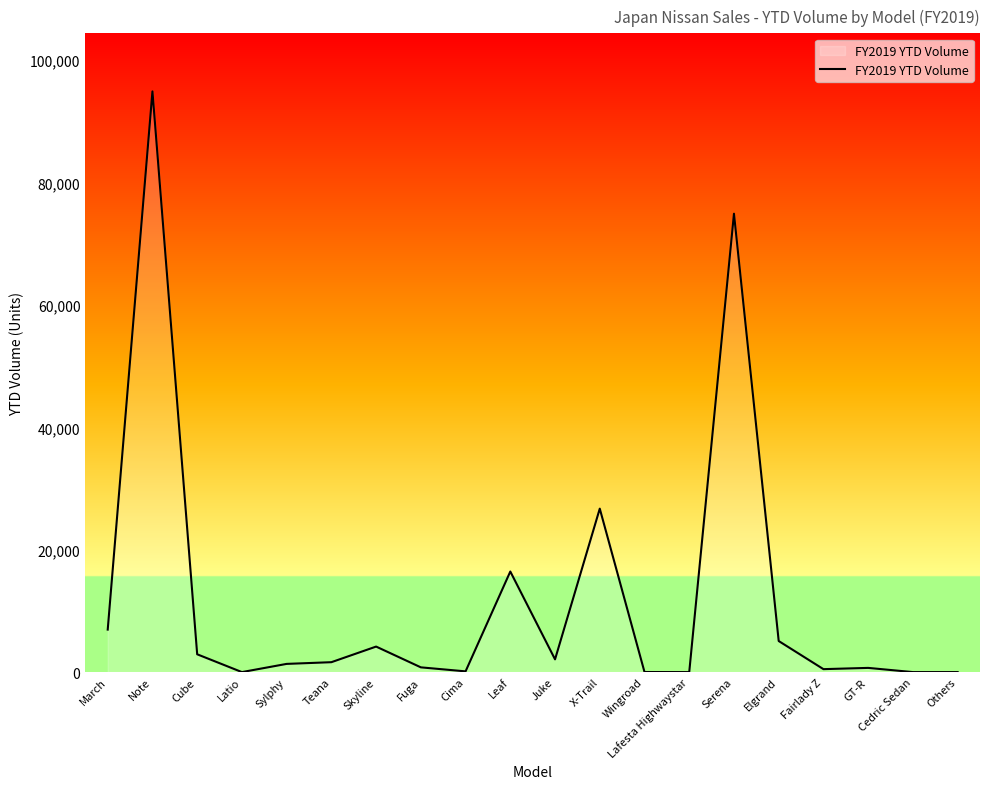

Does the chart have visible grid lines?

No